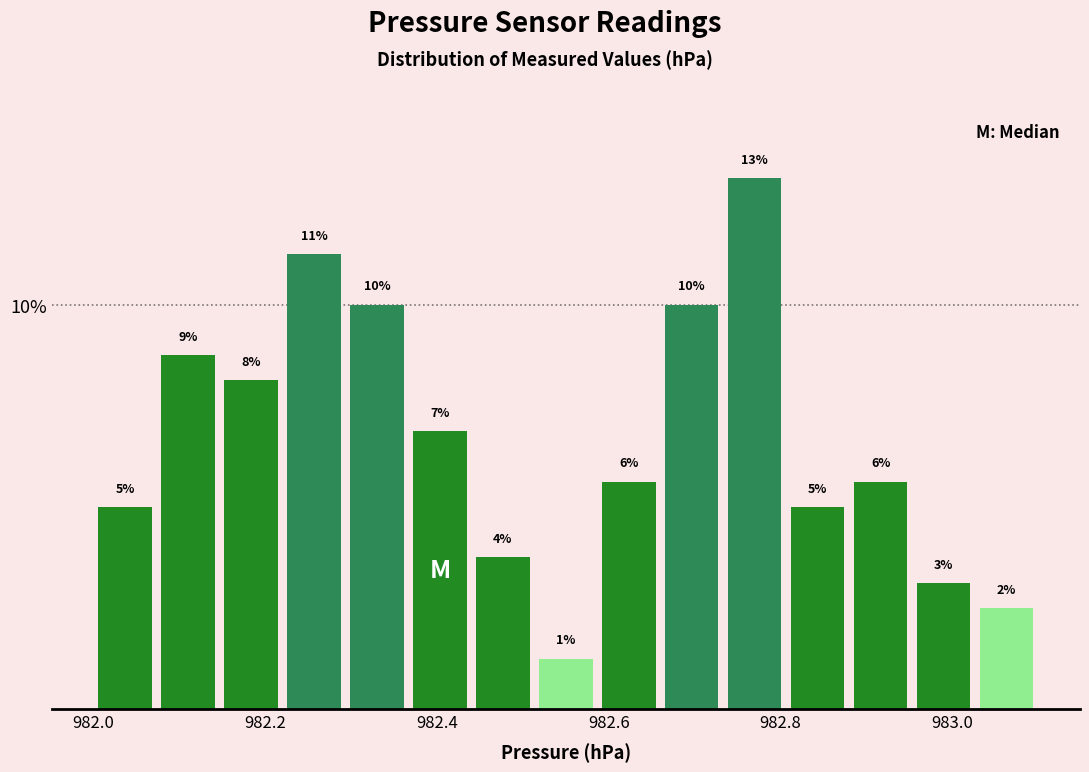

Around what value on the x-axis is the tallest bar? Give the approximate position of its centre, as read against the axis.

982.78